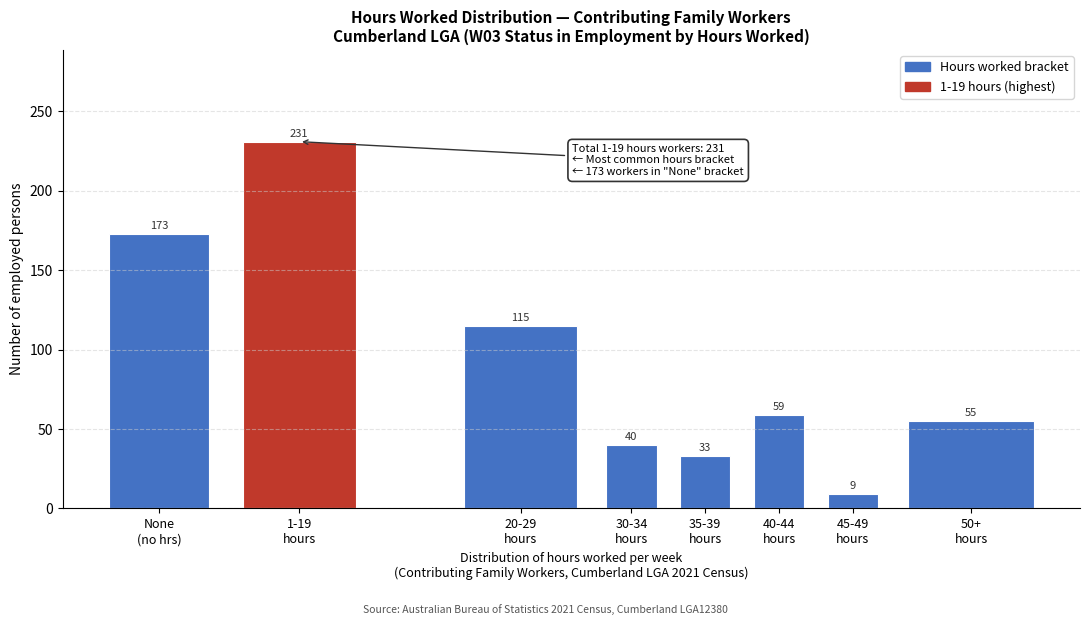

Reading left to right, list all the values displayed in this chart.

173	231	115	40	33	59	9	55